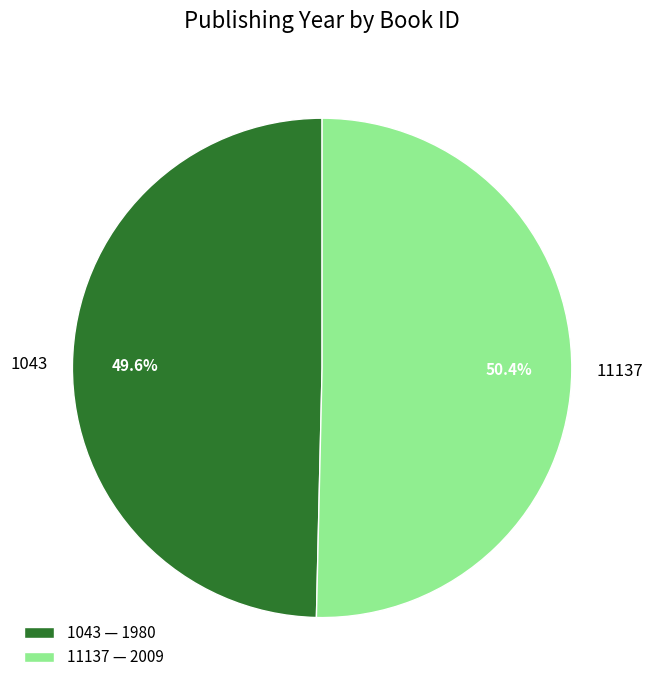

Is there any slice that represents more than half of the pie?

Yes